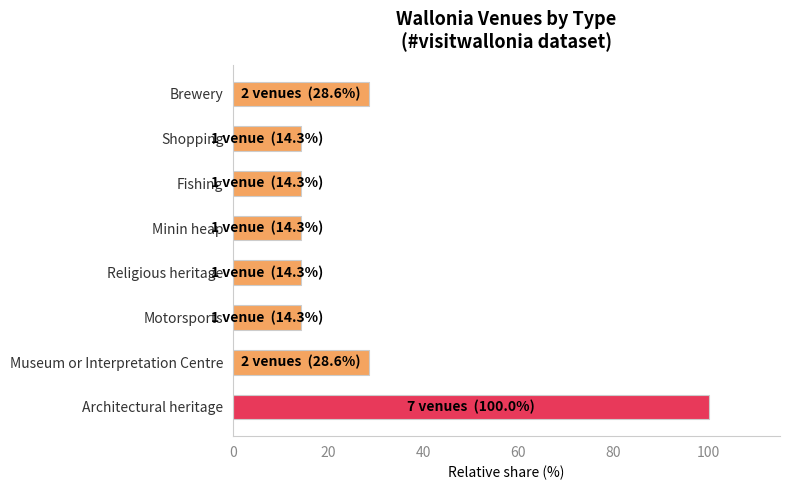

What is the change in value from Religious heritage to Brewery?

+14.3